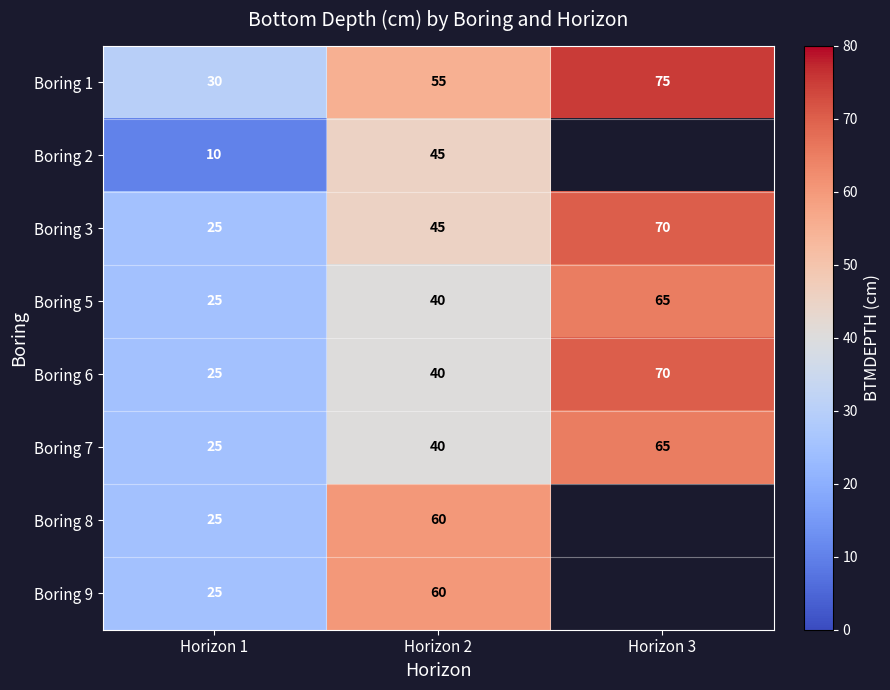

What is the spread (max minus min) of values at Horizon 3?

10.0